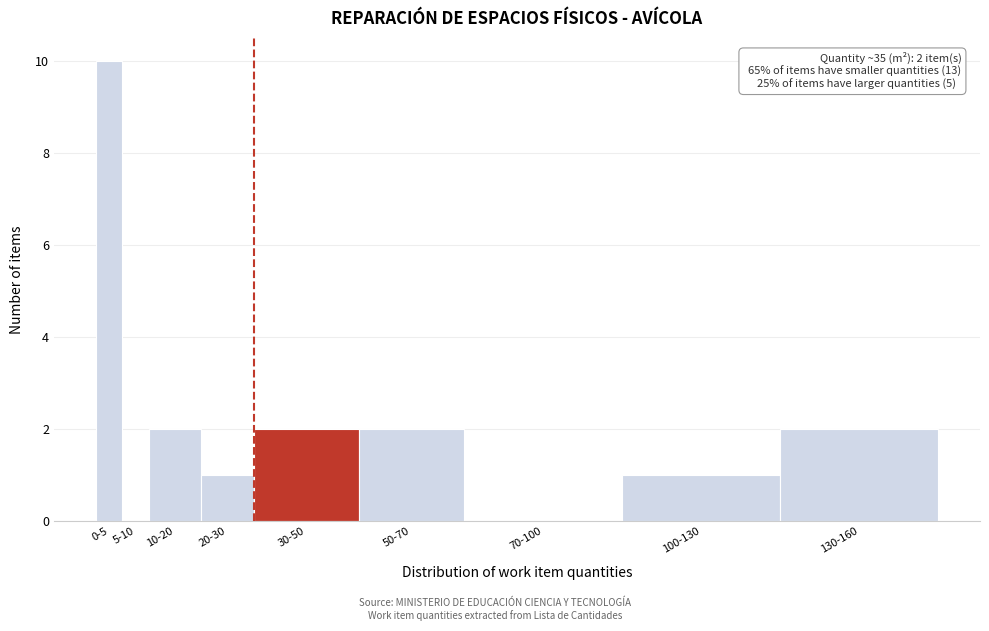

Reading left to right, list all the values displayed in this chart.

0-5=10	5-10=0	10-20=2	20-30=1	30-50=2	50-70=2	70-100=0	100-130=1	130-160=2